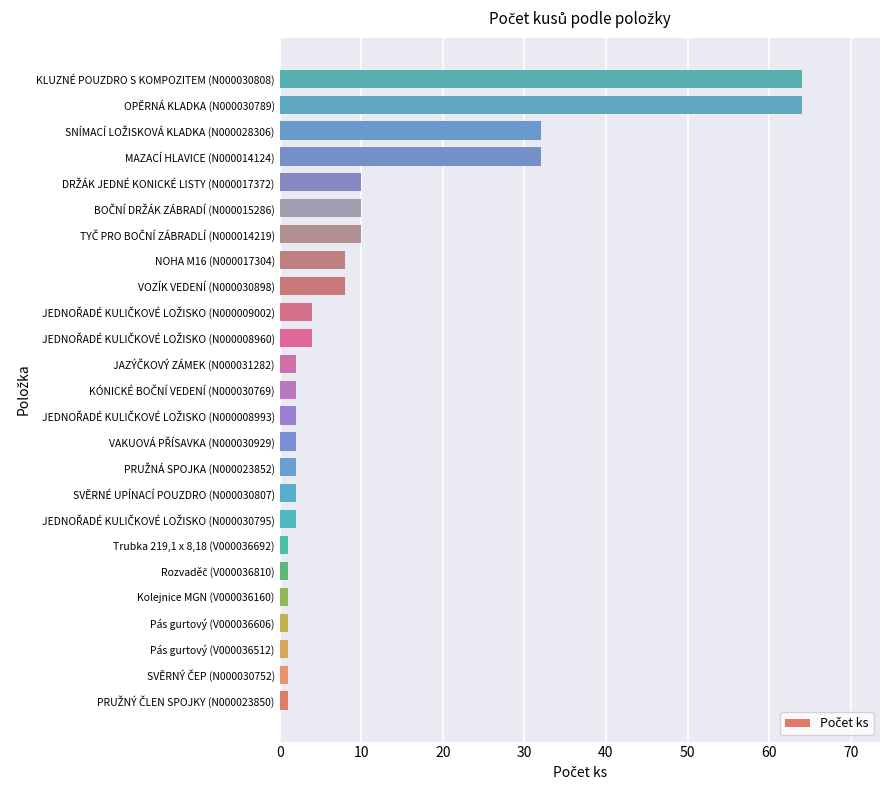

How many bars are there in total?

25